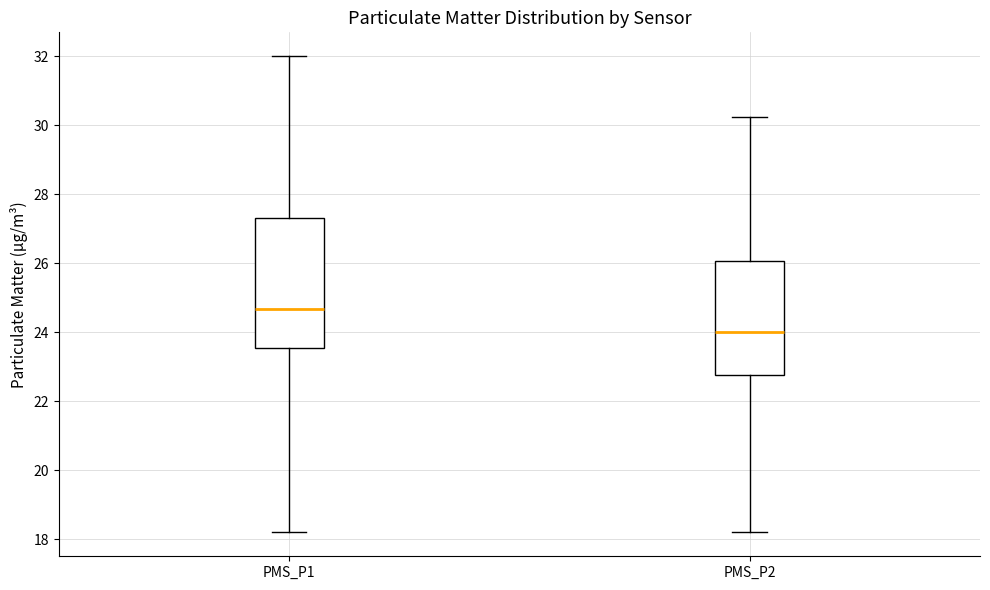

Where is the lower edge of the box for PMS_P2 on the y-axis? The values are not printed on the chart, so give them approximately, as read against the axis.

22.8